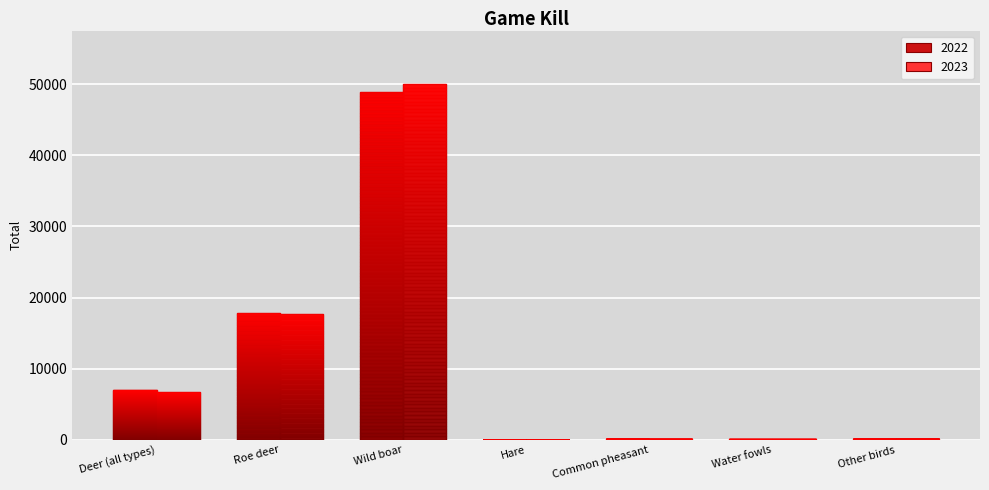

Where is 2023 nearest to the value 25029?

Roe deer